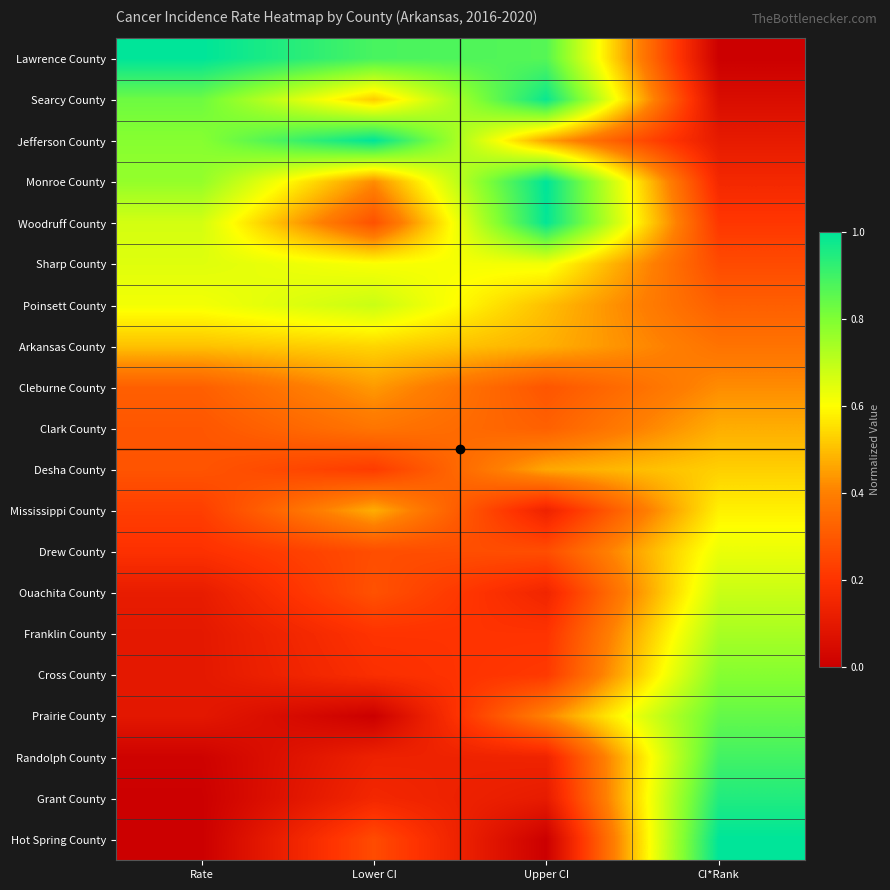

Count the number of data series in this chart.

20